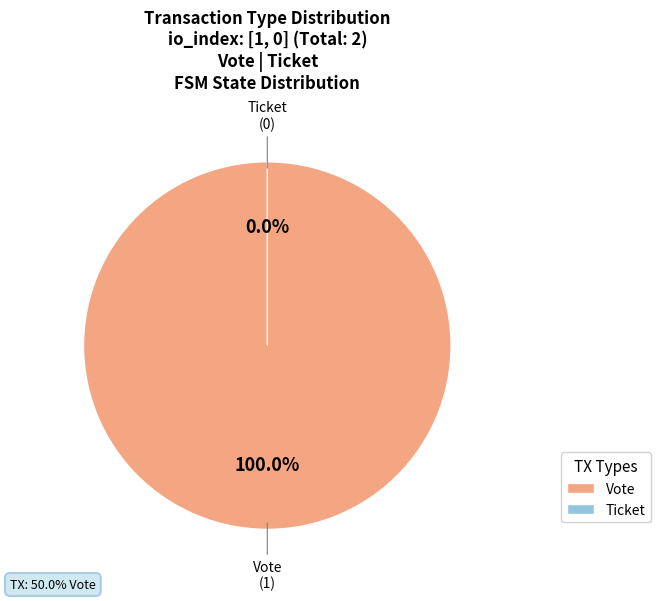

True or false: Ticket accounts for 0% of the total.

True